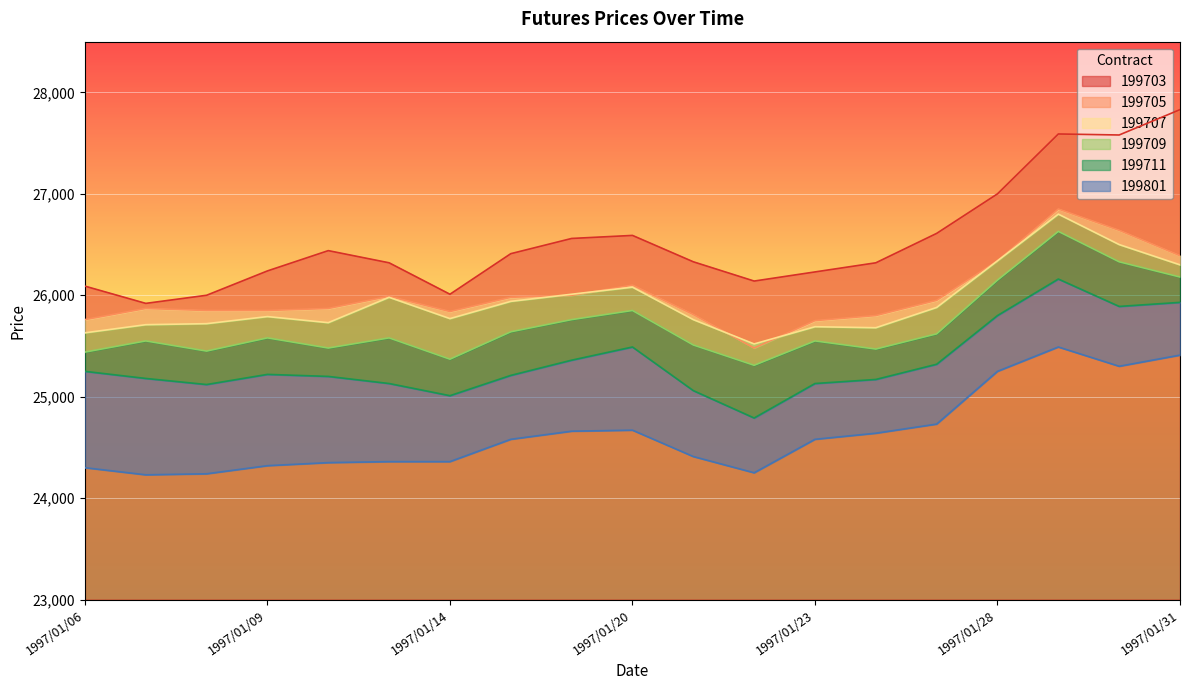

Is it true that 199709 equals 47403 at 1997/01/29?

False